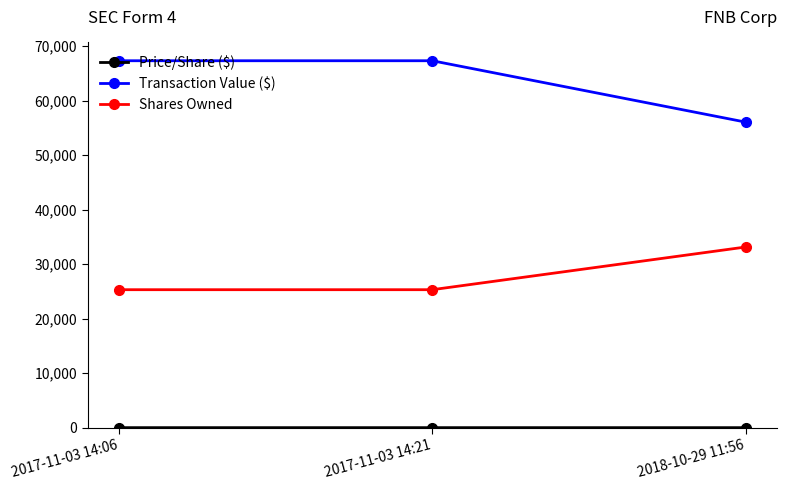

What is the greatest value displayed?

67300.0